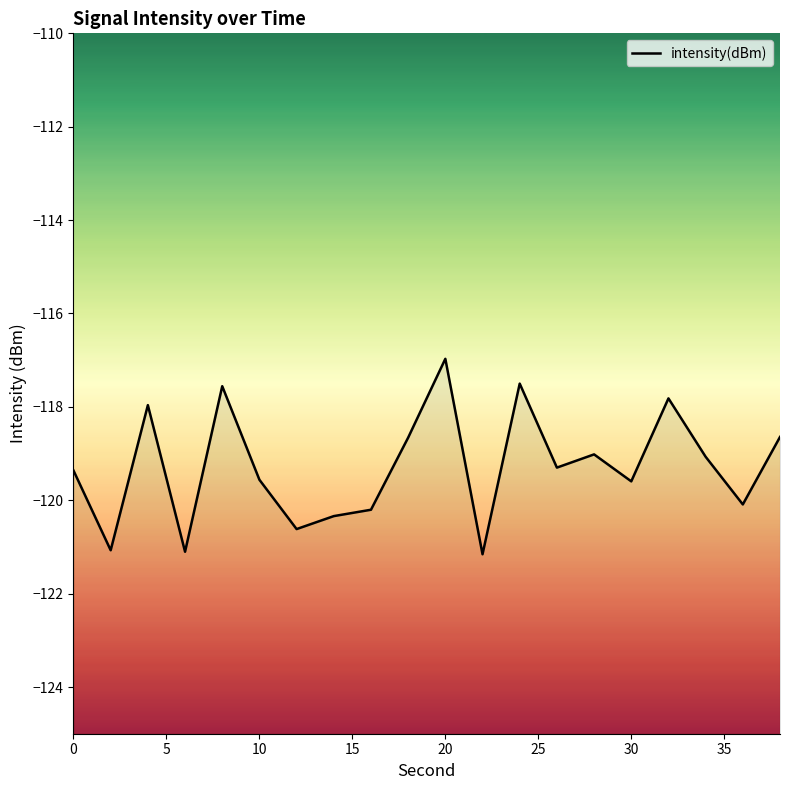

What is the difference between the maximum and minimum values?

4.2